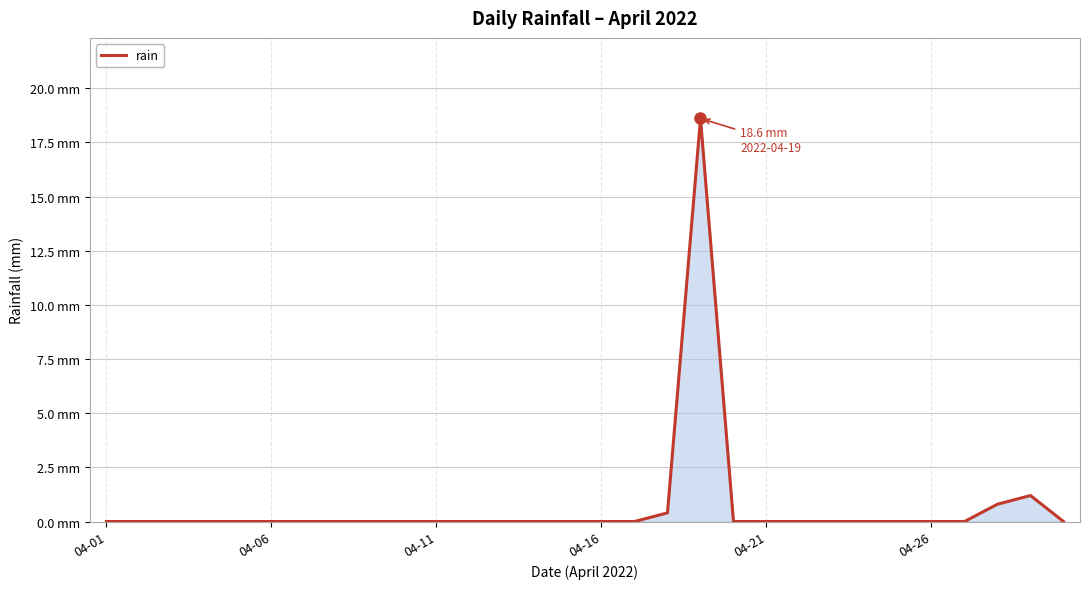

What is the difference between the second highest and minimum values?

1.2